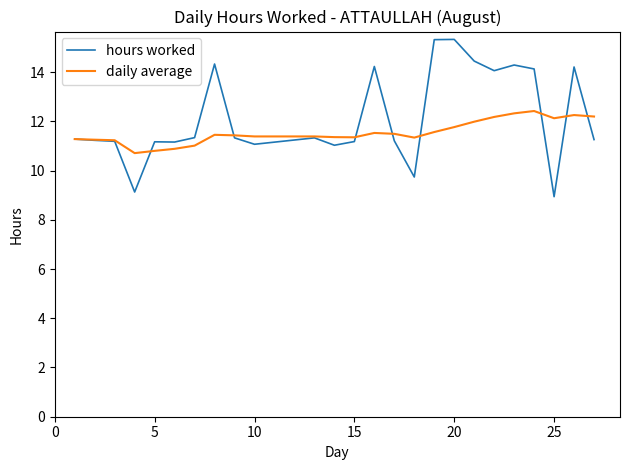

Rank the series by their maximum value, from highest to lowest.

hours worked, daily average